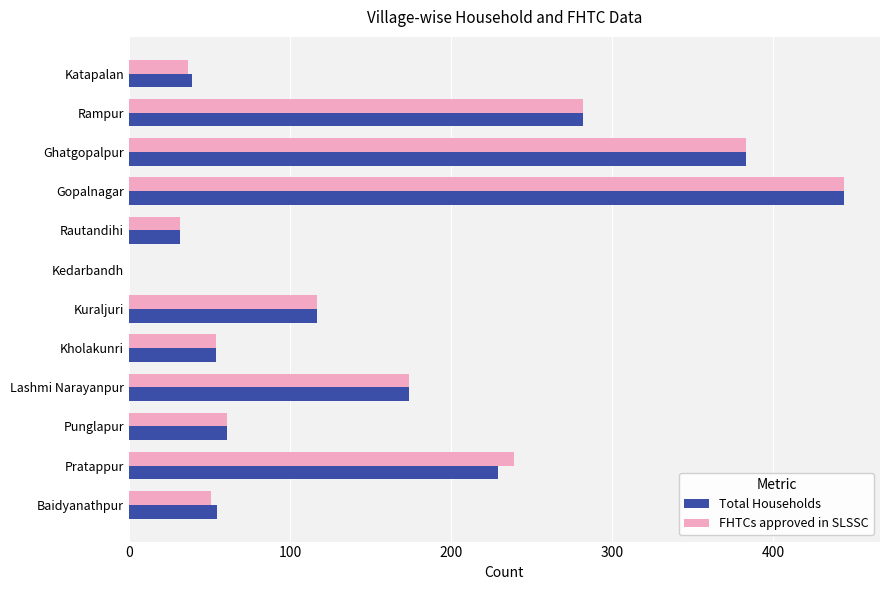

The value of FHTCs approved in SLSSC at Pratappur is 239. True or false?

True